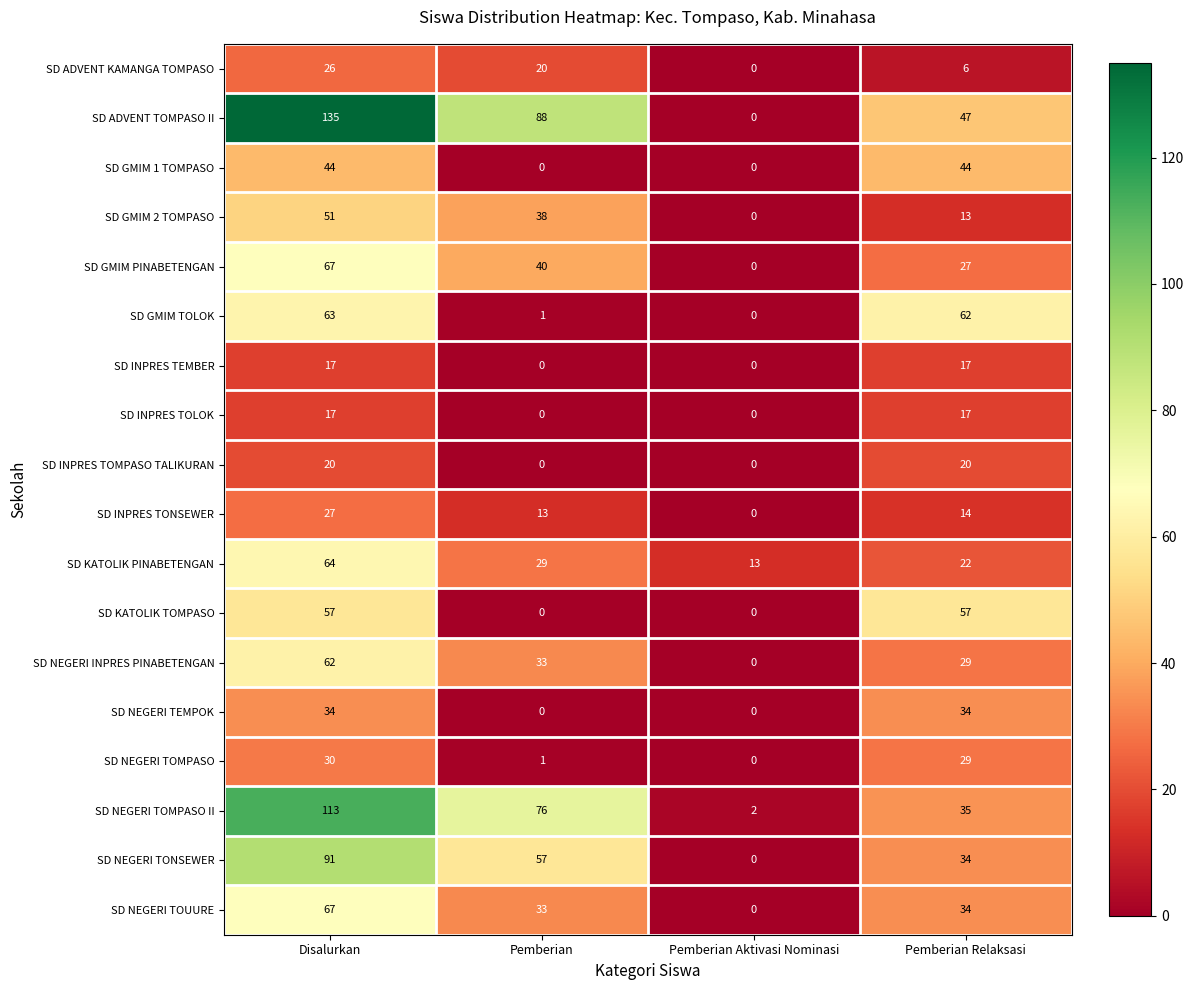

Between Disalurkan and Pemberian, which series saw the biggest shift?

SD GMIM TOLOK